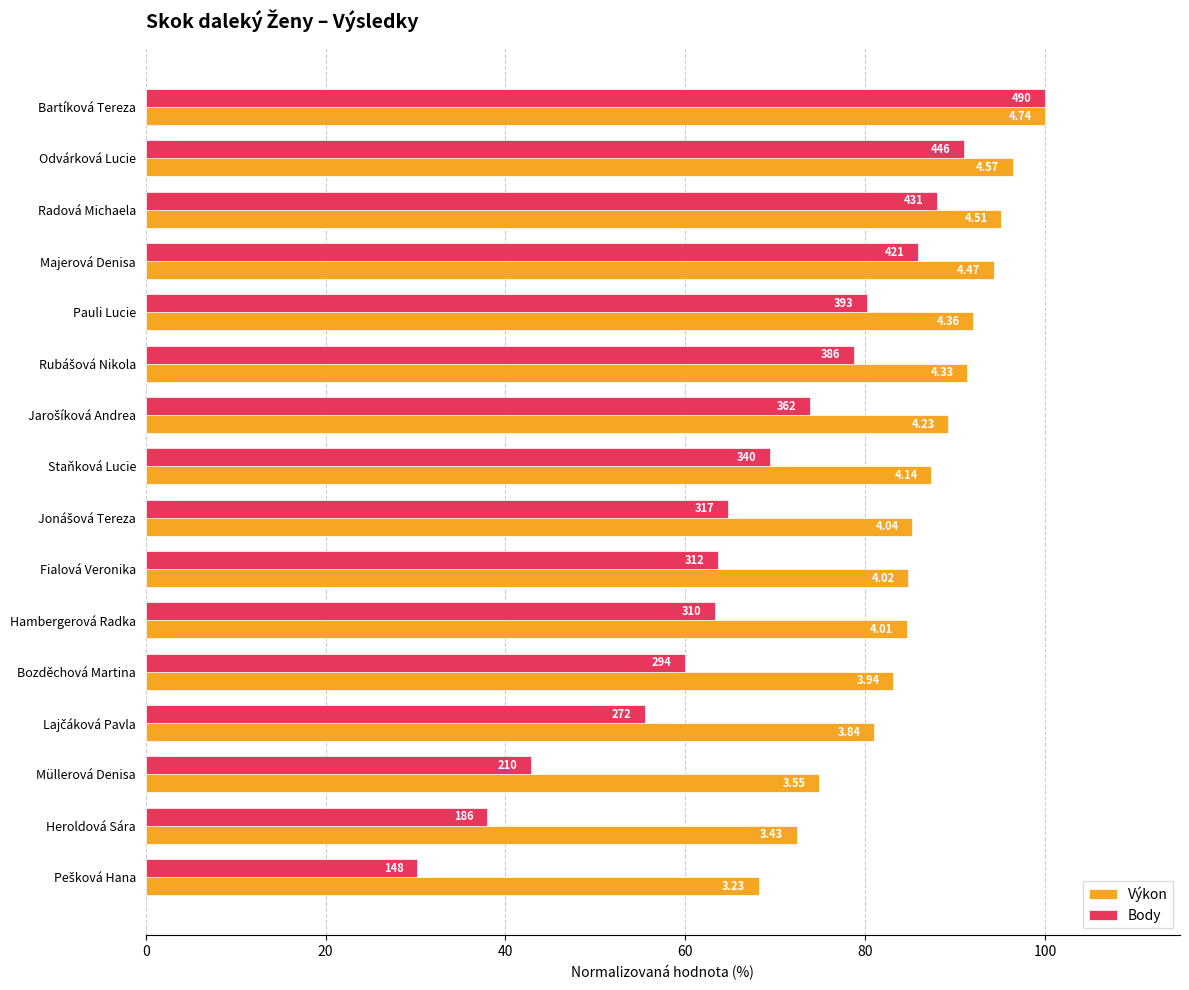

What are all the series names shown in the legend?

Výkon, Body